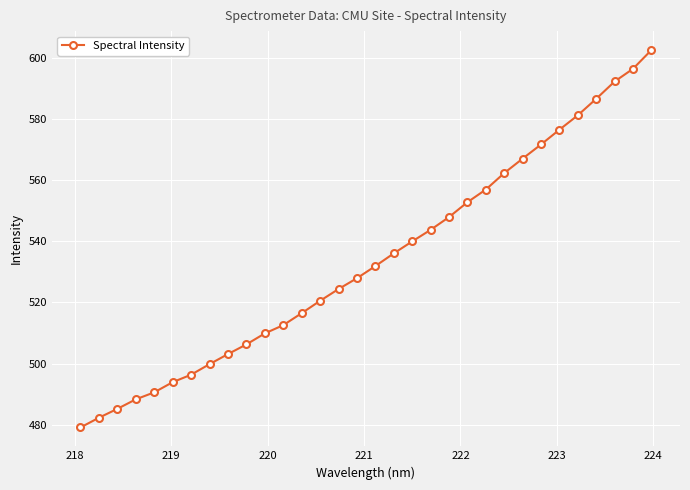

True or false: the data has more than 0 interior local peaks.

False